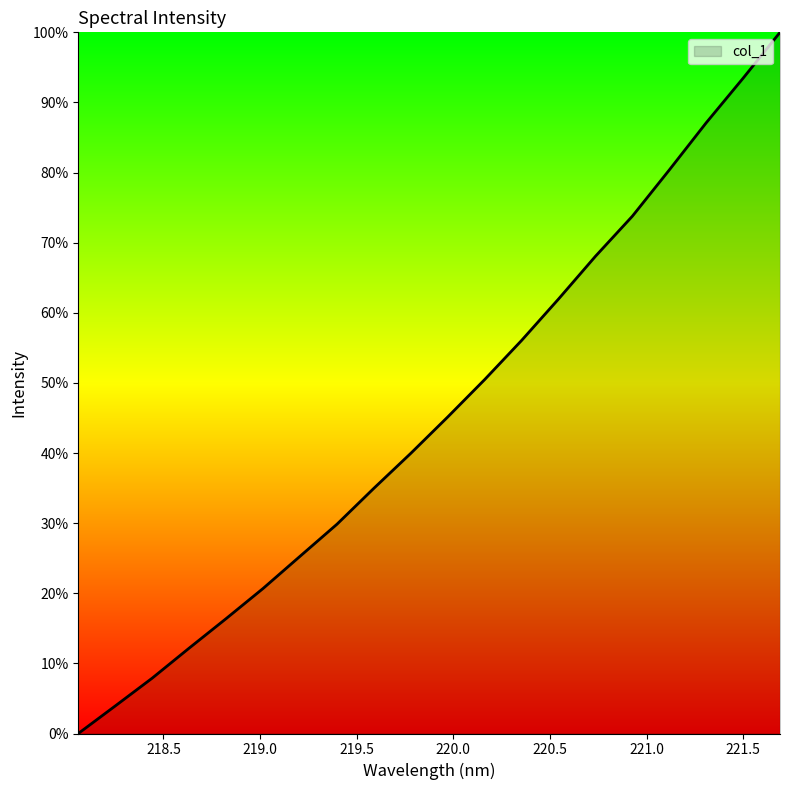

What is the difference between the maximum and minimum values?

100.0